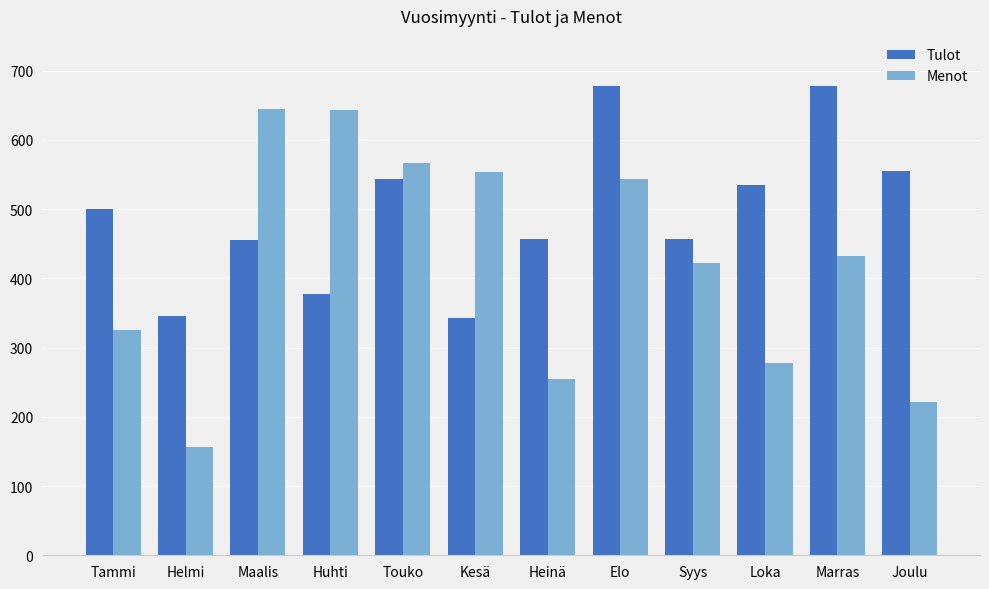

At which label is Menot closest to 400?

Syys